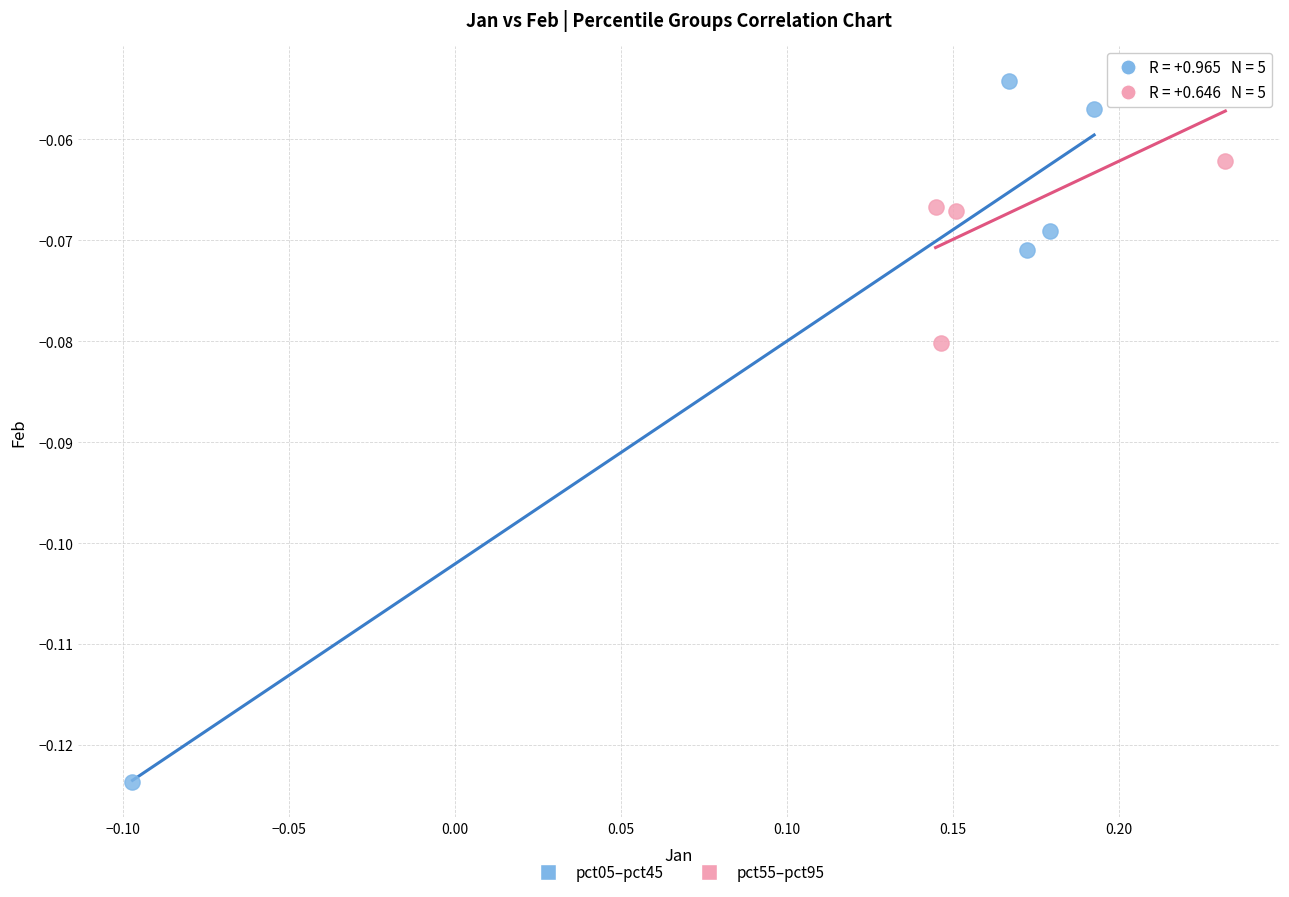

What are all the series names shown in the legend?

pct05–pct45, pct55–pct95